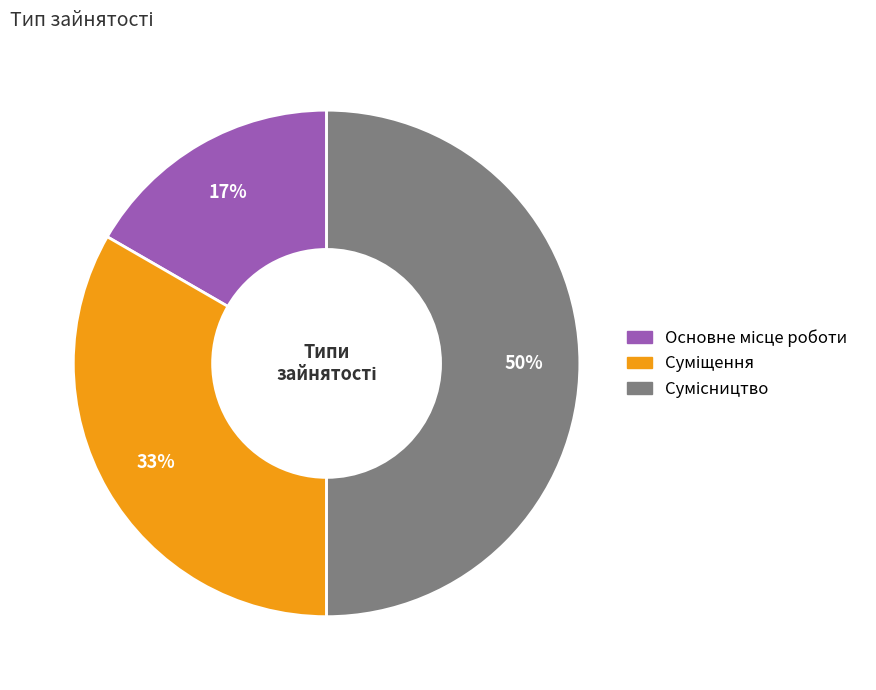

To the nearest percent, what is the average slice percentage?

33%